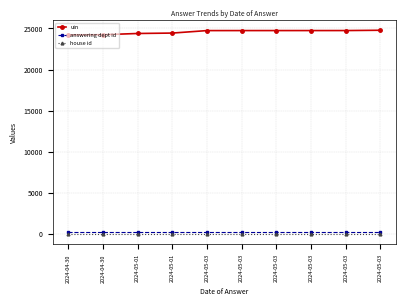

True or false: answering dept id has a value of 311 at 2024-04-30.

False